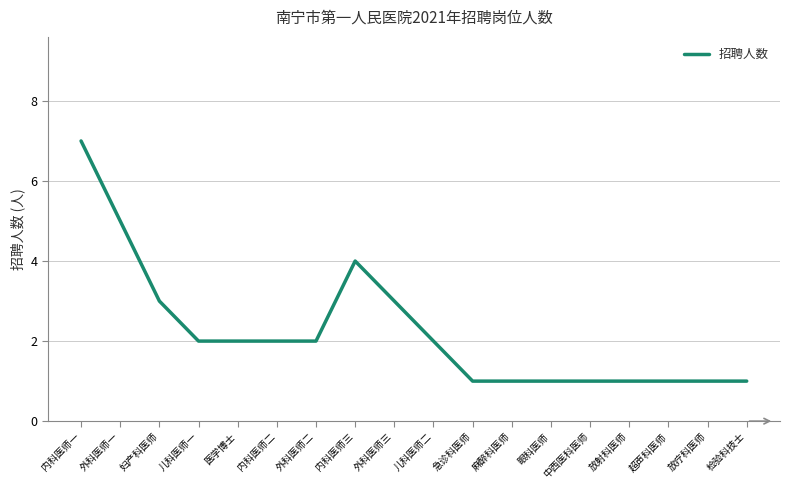

The value at 放射科医师 is 1. True or false?

True